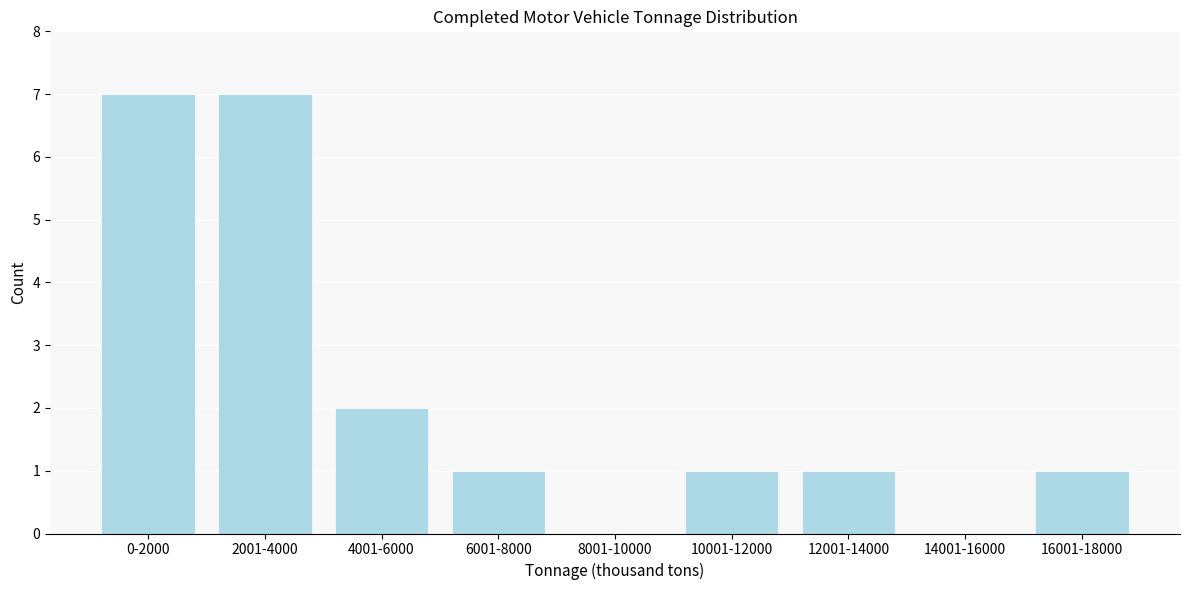

Reading left to right, extract all data points from this chart.

0-2000=7	2001-4000=7	4001-6000=2	6001-8000=1	8001-10000=0	10001-12000=1	12001-14000=1	14001-16000=0	16001-18000=1